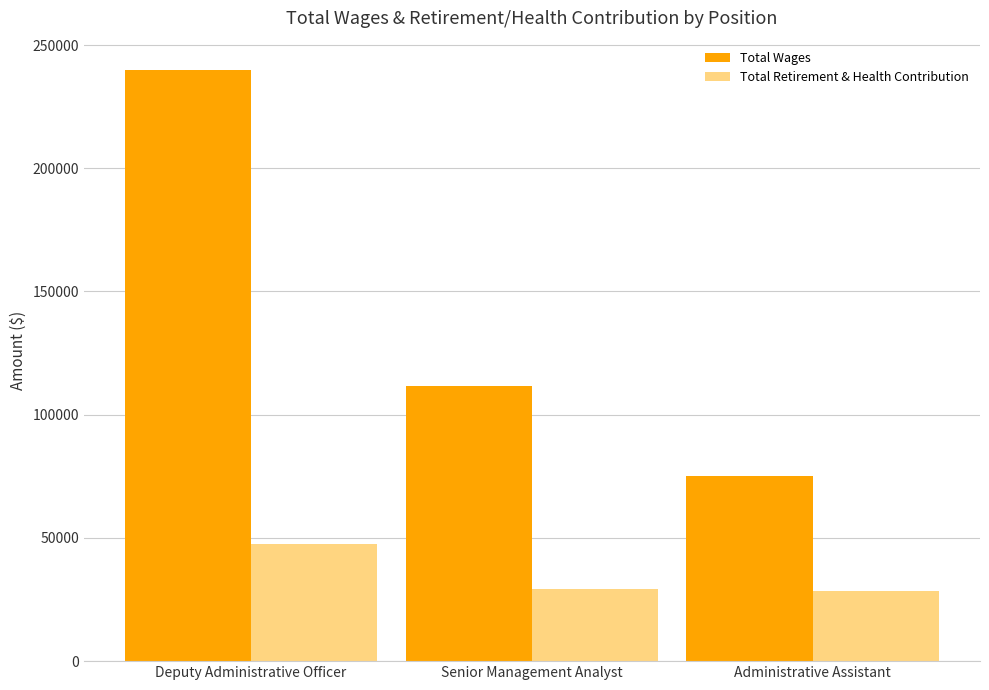

List the labels in order of Total Wages value, largest first.

Deputy Administrative Officer, Senior Management Analyst, Administrative Assistant